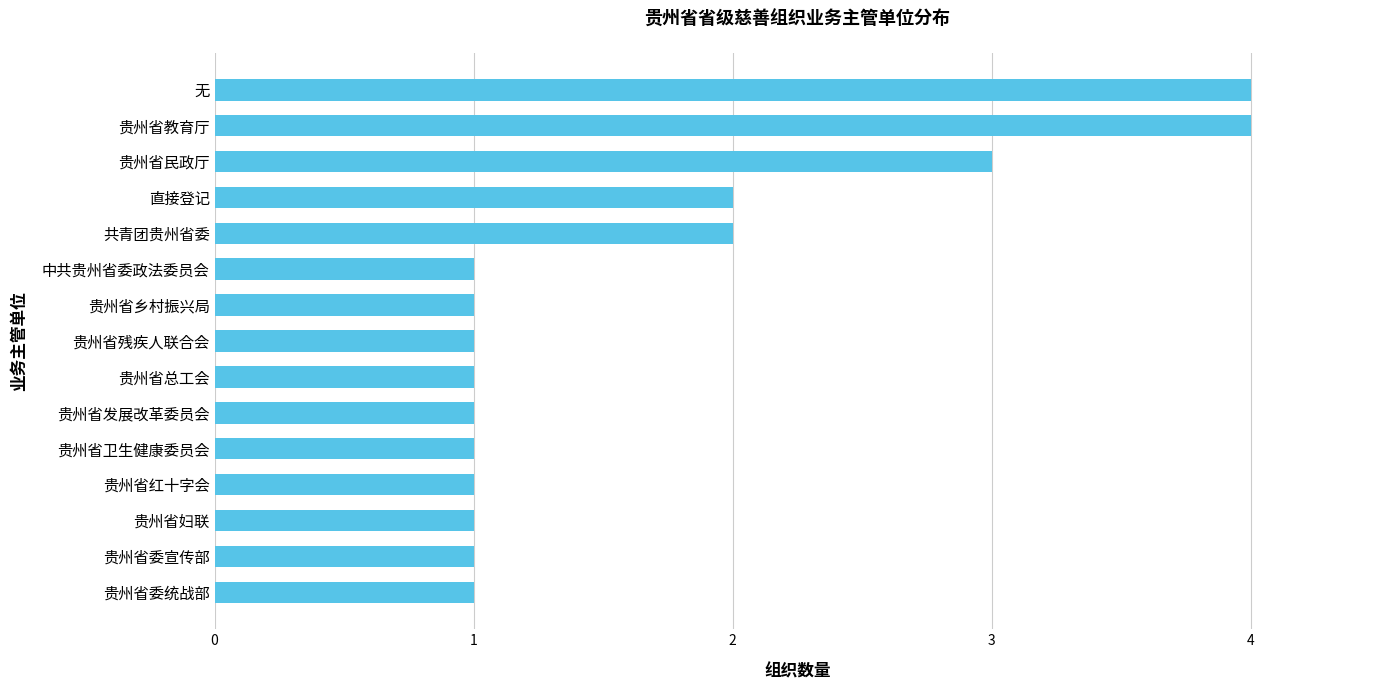

What is the approximate value at 贵州省教育厅?

4